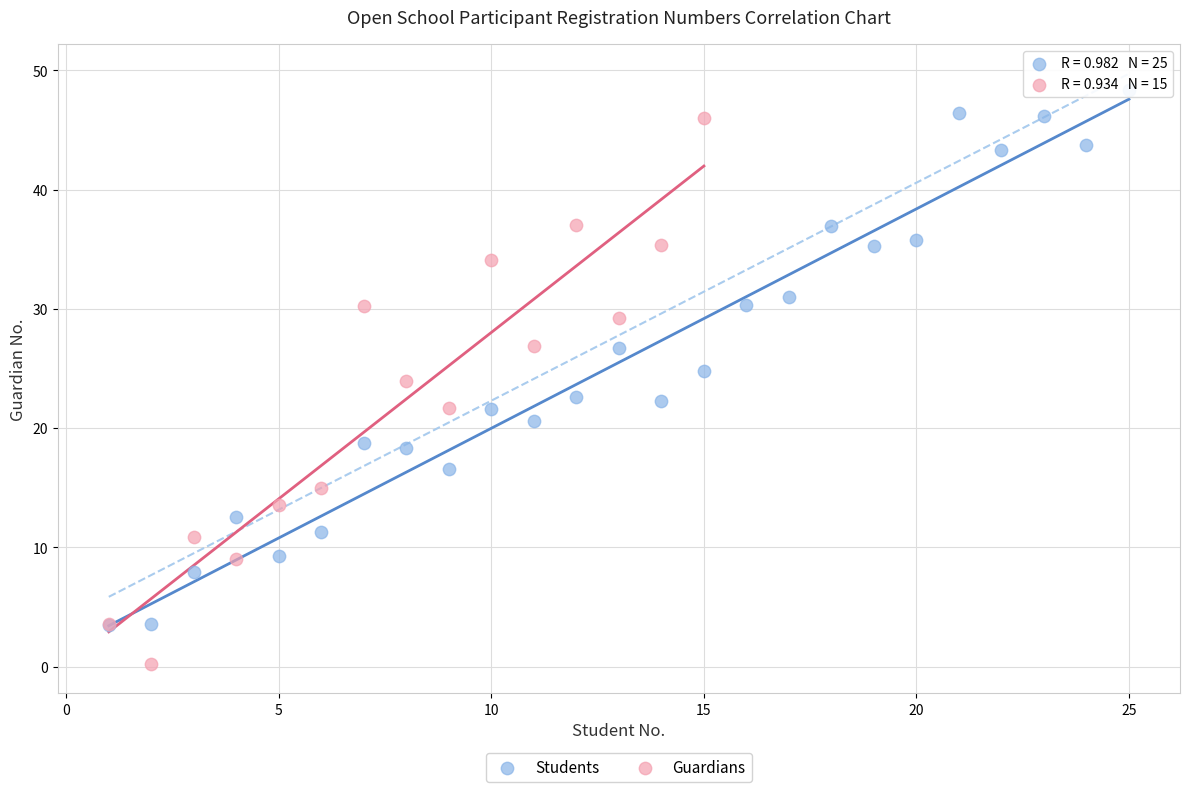

Which series contains the lowest Y value?

Guardians